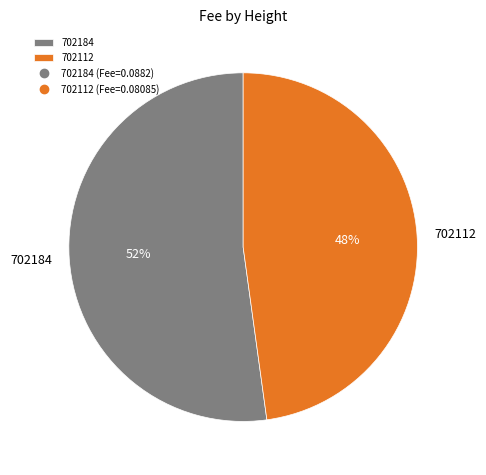

Is there any slice that represents more than half of the pie?

Yes